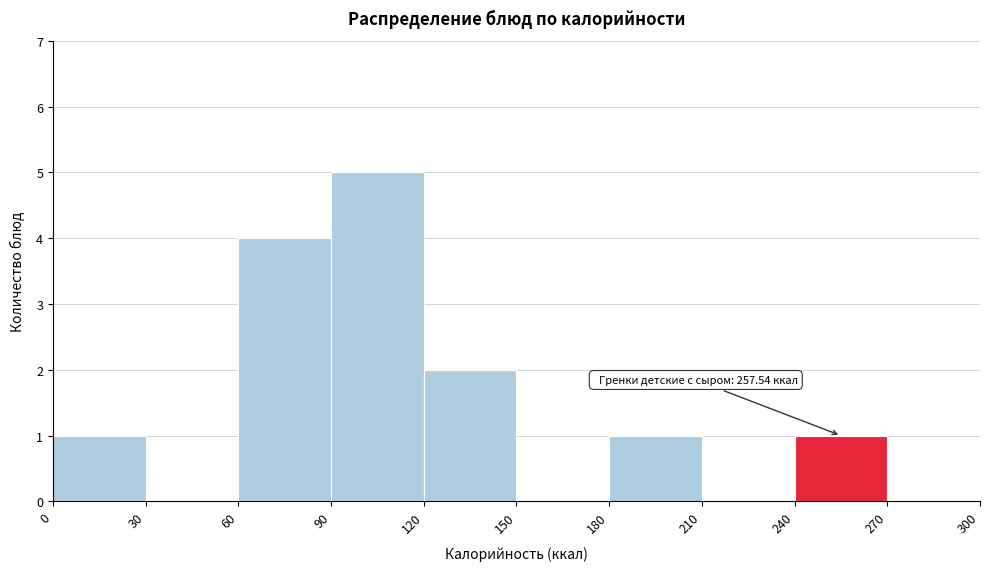

Which range on the x-axis has the tallest bar?

90 to 120